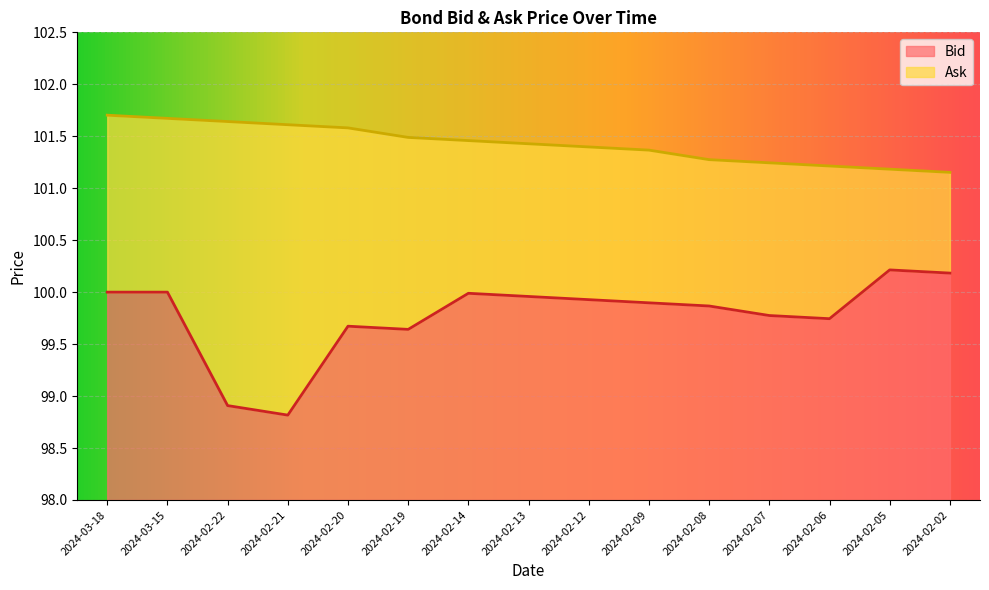

The Ask series shows 101.2 at 2024-02-02. True or false?

True